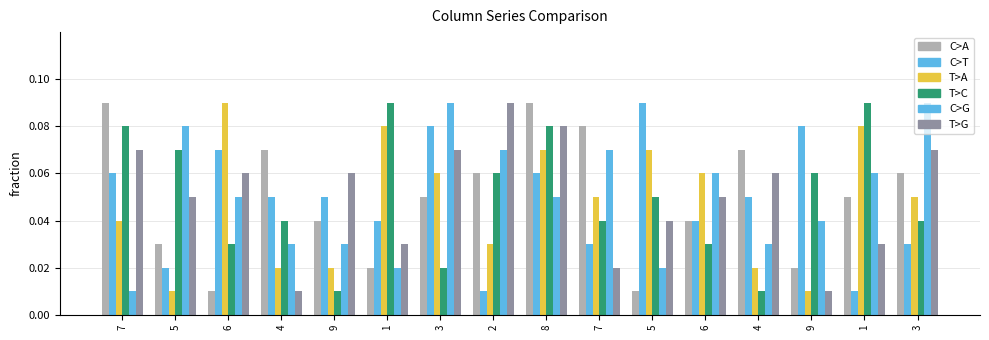

How many groups of bars are there?

16